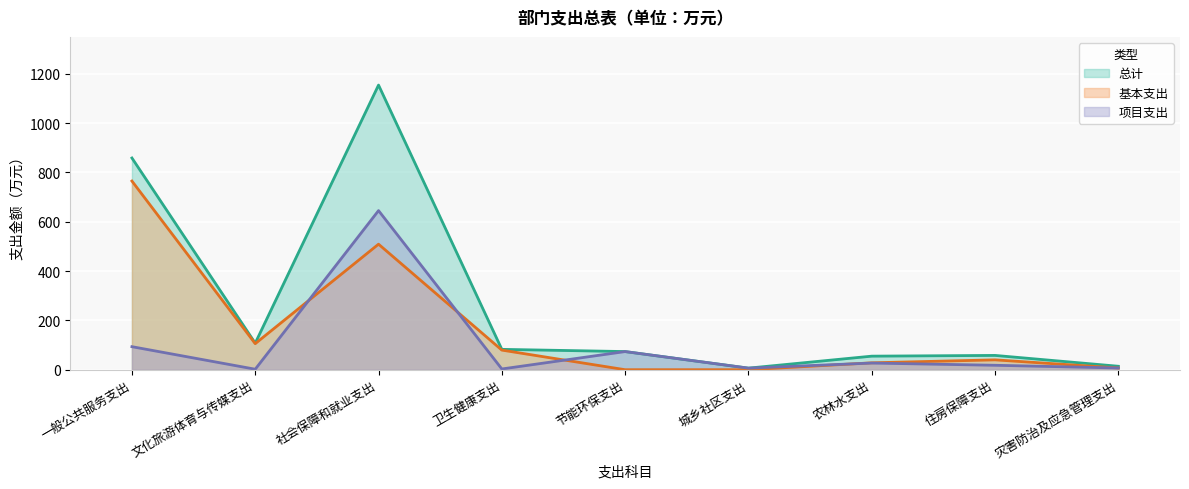

What is the maximum value shown in the chart?

1154.6